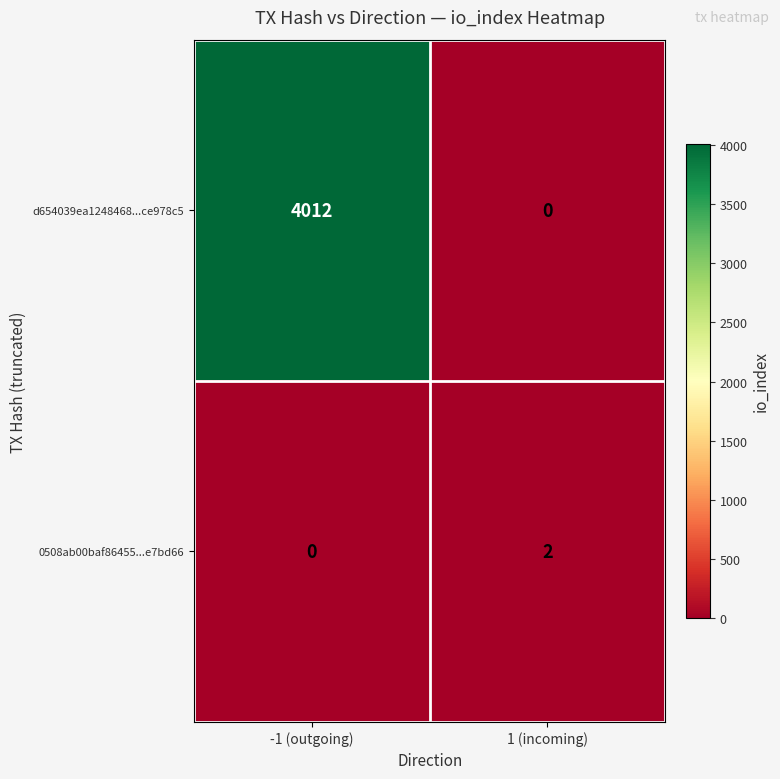

How many data points does each series have?

2